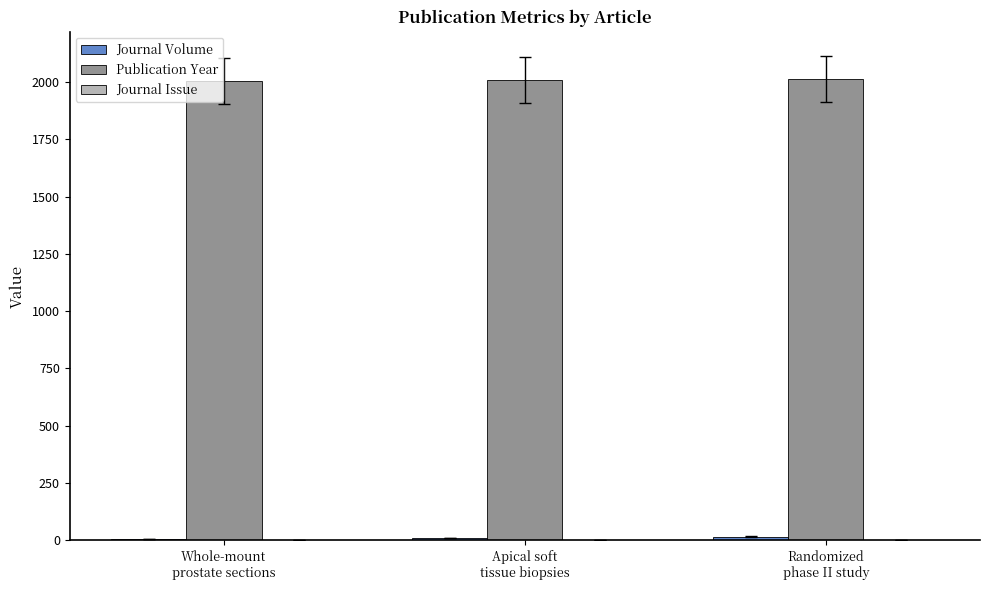

What is the sum of all Publication Year values?

6024